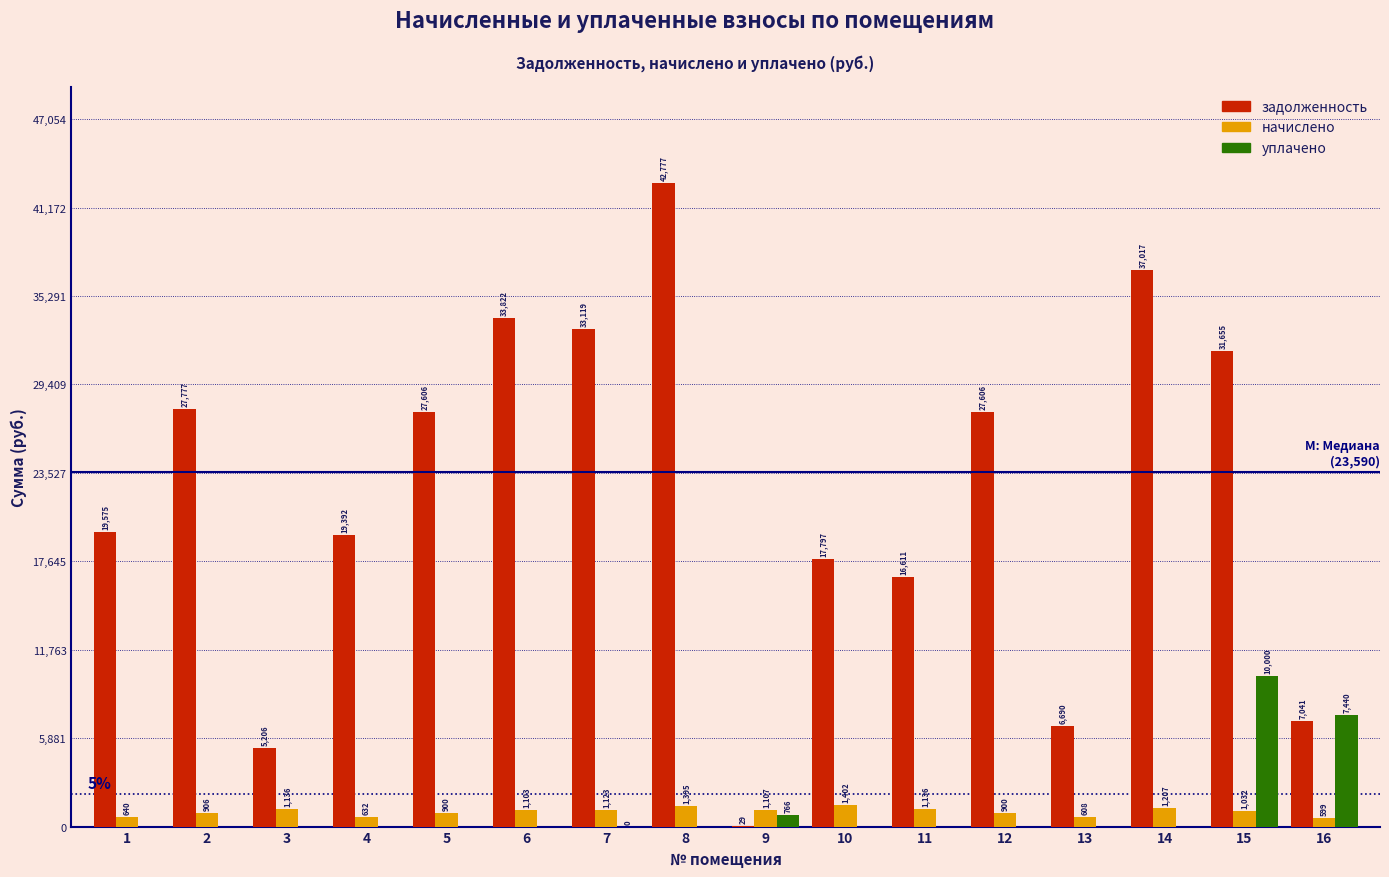

At which category does the chart reach its peak across all series?

8